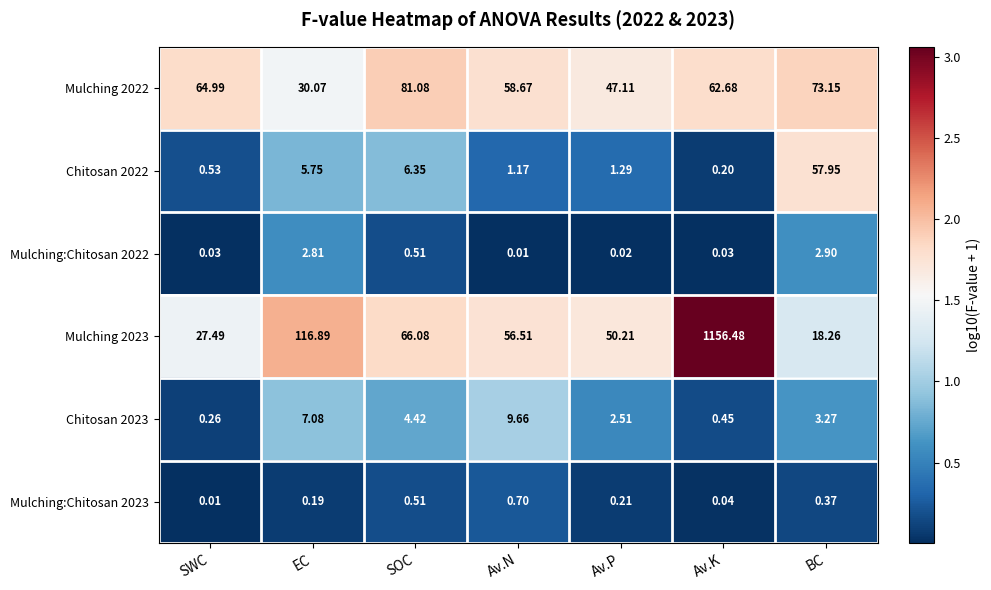

Where is Chitosan 2022 nearest to the value 29?

SOC